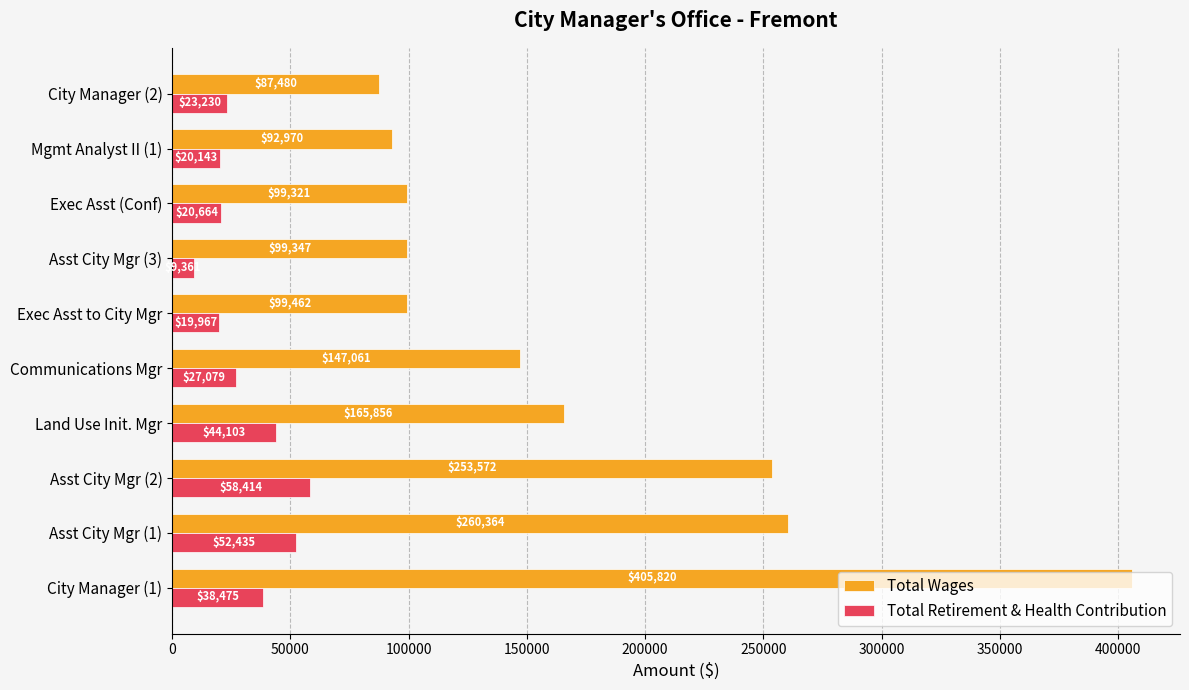

What is the smallest value displayed?

9361